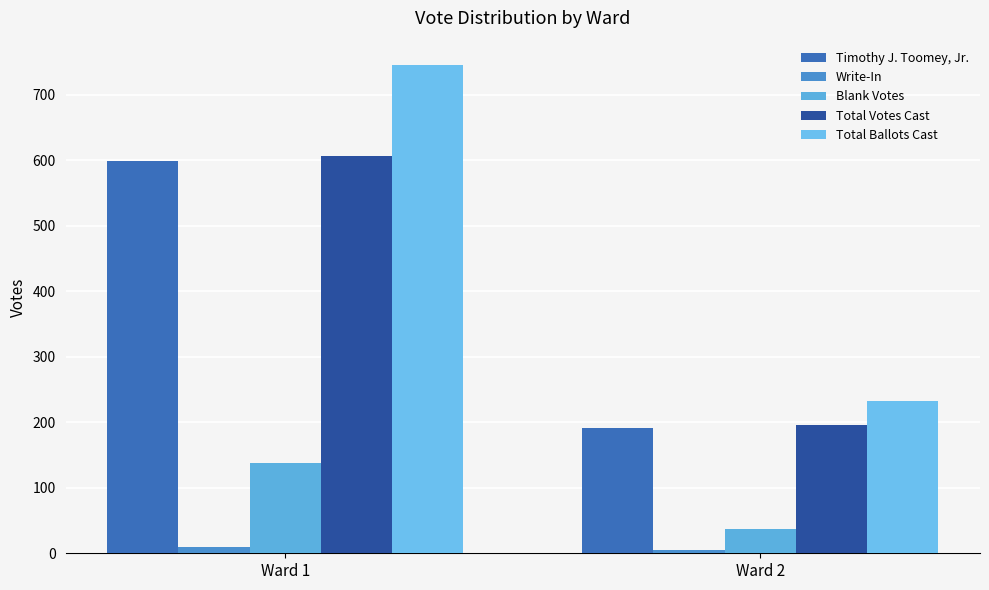

What is the value of the Blank Votes bar at the 1st from the left?

138